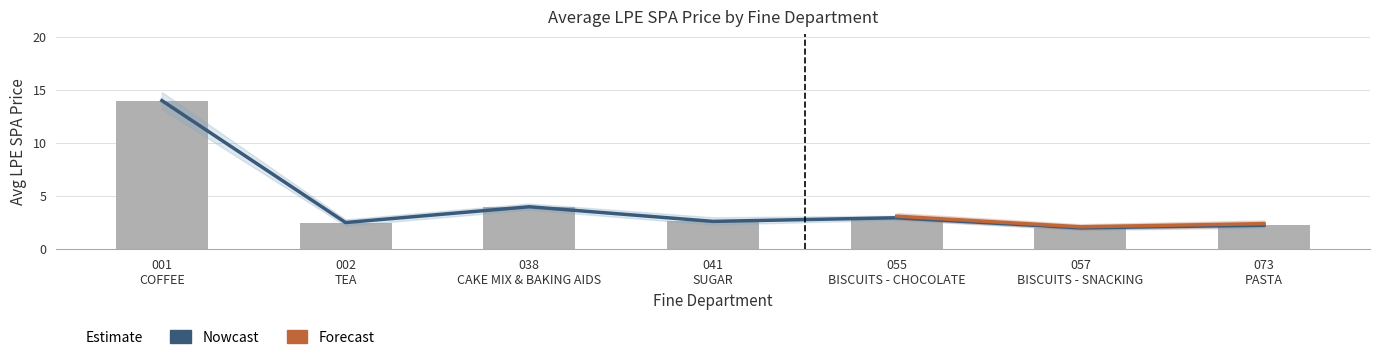

Which category has the highest value across all series?

001 COFFEE